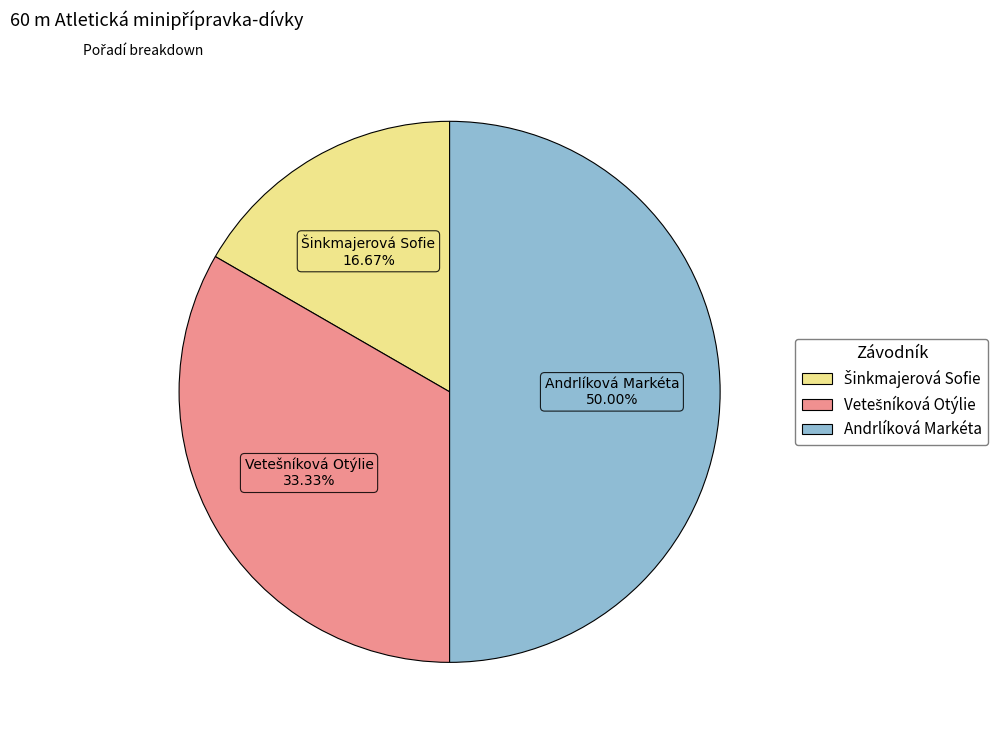

Which slice is the largest?

Andrlíková Markéta